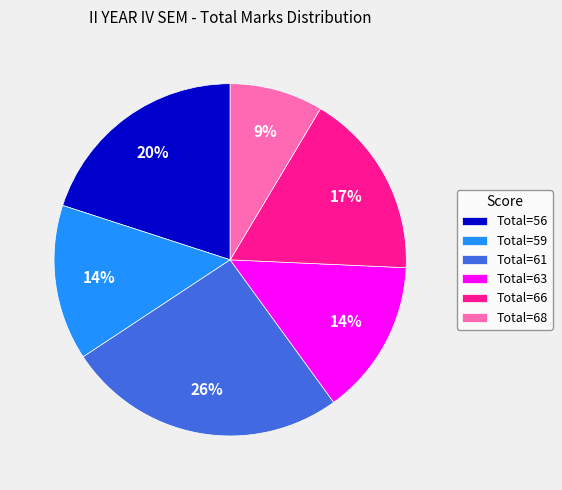

To the nearest percent, what is the combined percentage of Total=63 and Total=61?

40%